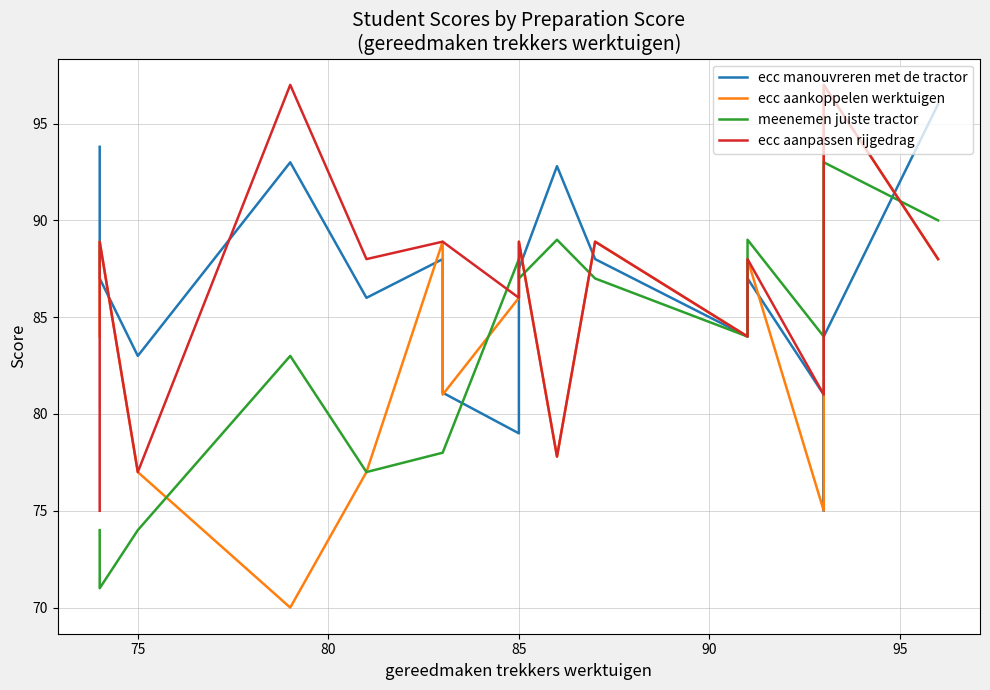

How many distinct data groups are displayed?

4